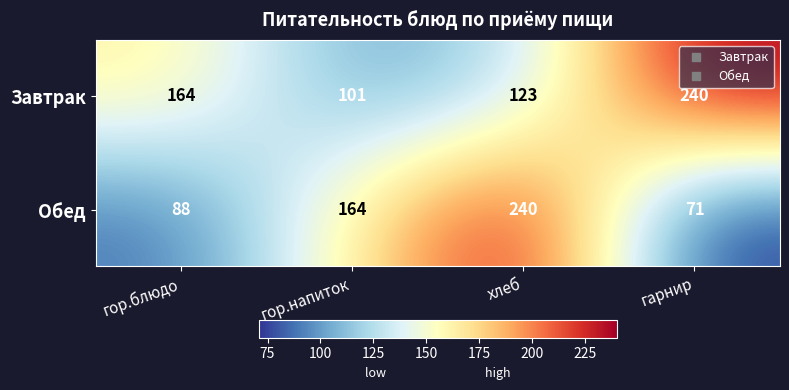

How many series are shown in this chart?

2